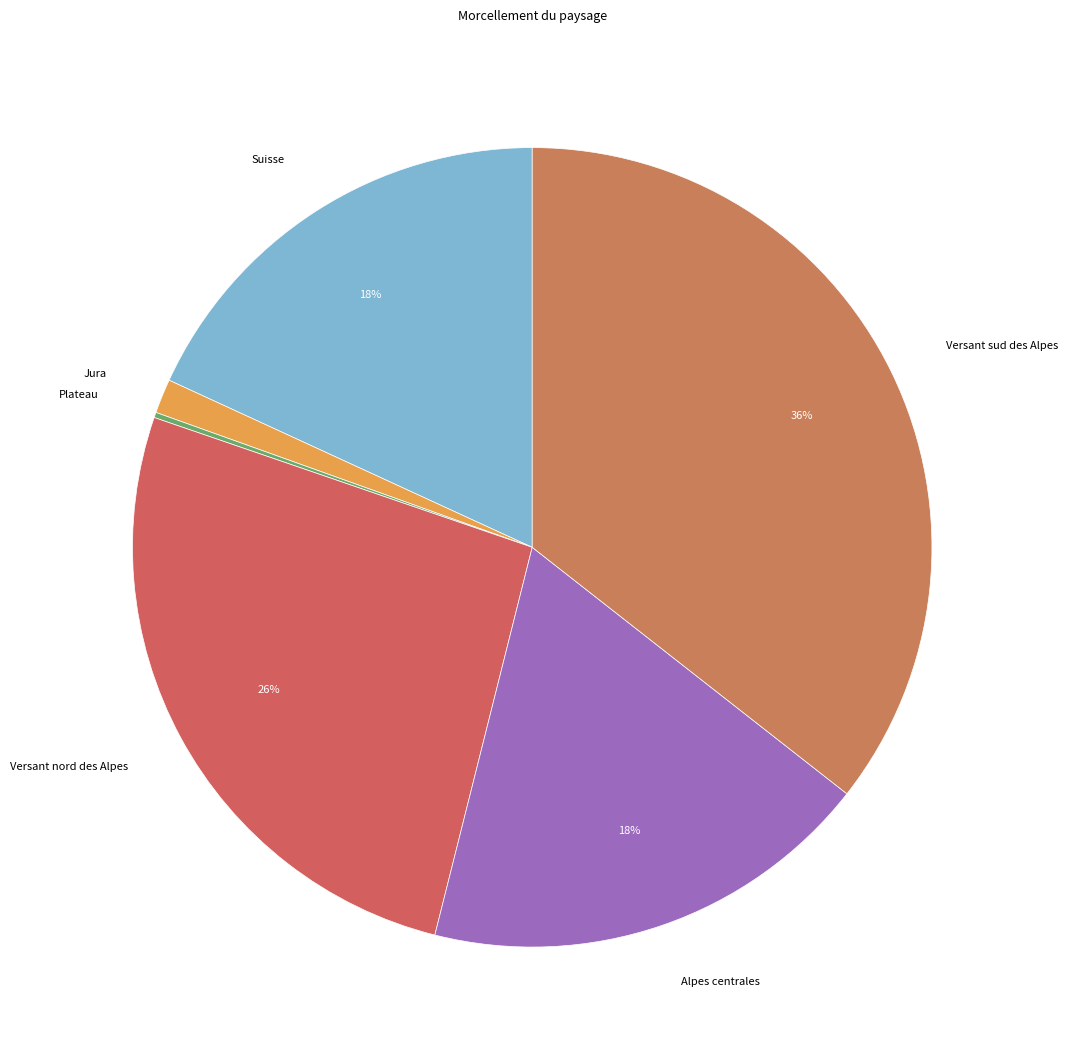

Which category has the biggest portion of the pie?

Versant sud des Alpes